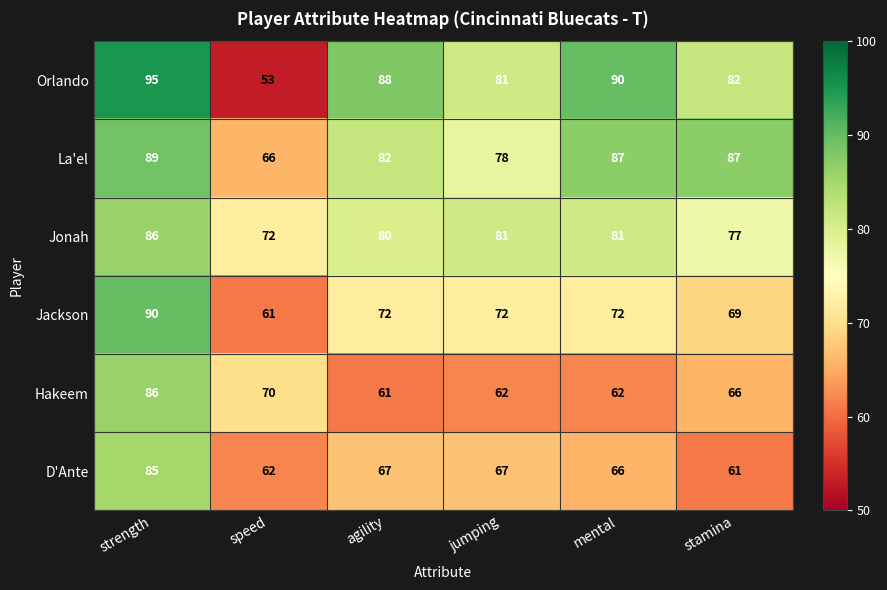

What is the difference between the maximum and minimum values in the Hakeem series?

25